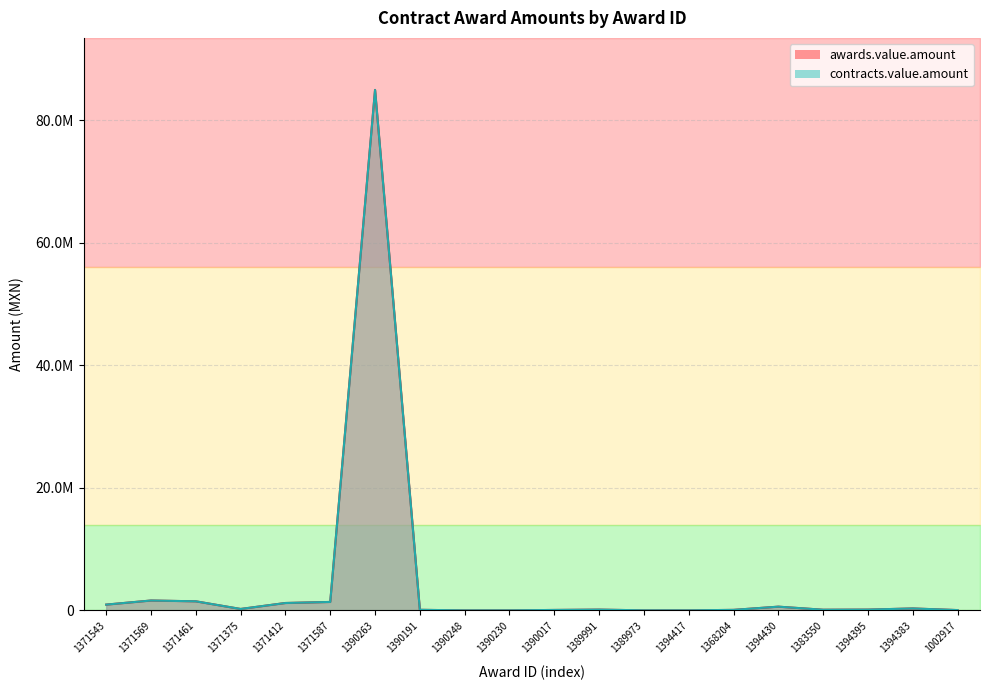

Reading right to left, what are all the values shown in this chart?

awards.value.amount: 50128.9	316030.0	128903.6	107081.0	608561.8	84000.0	6944.5	10915.0	126379.4	72845.5	5344.8	2551.9	94639.2	84920610.0	1379310.3	1206896.6	232758.6	1481689.7	1612069.0	943094.8
contracts.value.amount: 50128.9	316030.0	128903.6	107081.0	608561.8	84000.0	6944.5	10915.0	126379.4	72845.5	5344.8	2551.9	94639.2	84920610.0	1379310.3	1206896.6	232758.6	1481689.7	1612069.0	943094.8